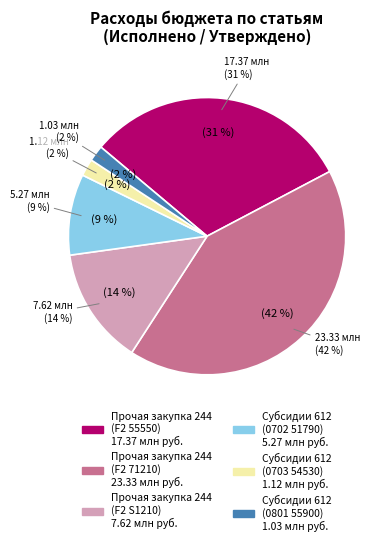

To the nearest percent, what is the combined percentage of Субсидии 612
(0801 55900) and Субсидии 612
(0703 54530)?

4%